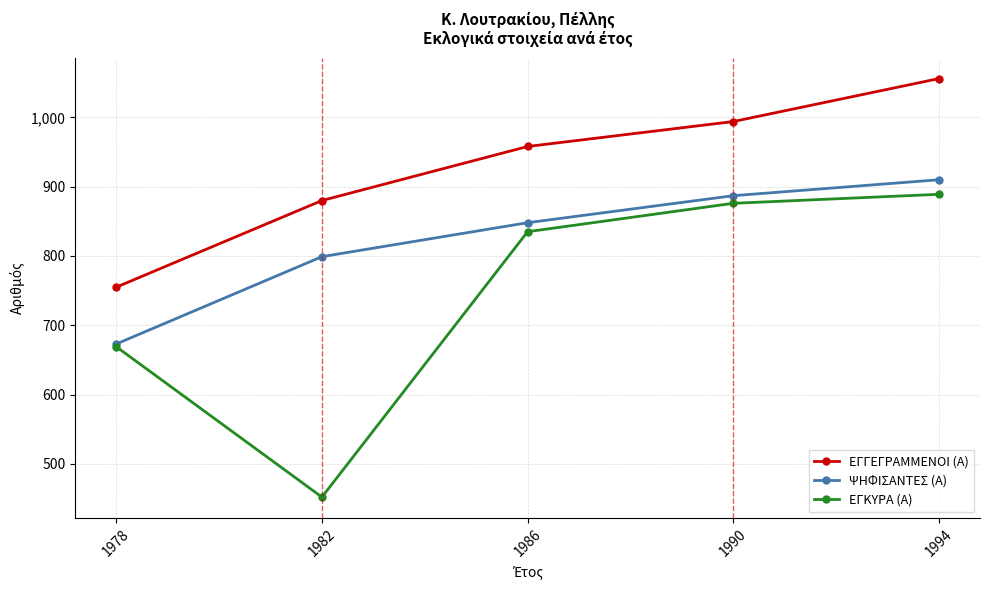

At which category is the sum across all series the highest?

1994